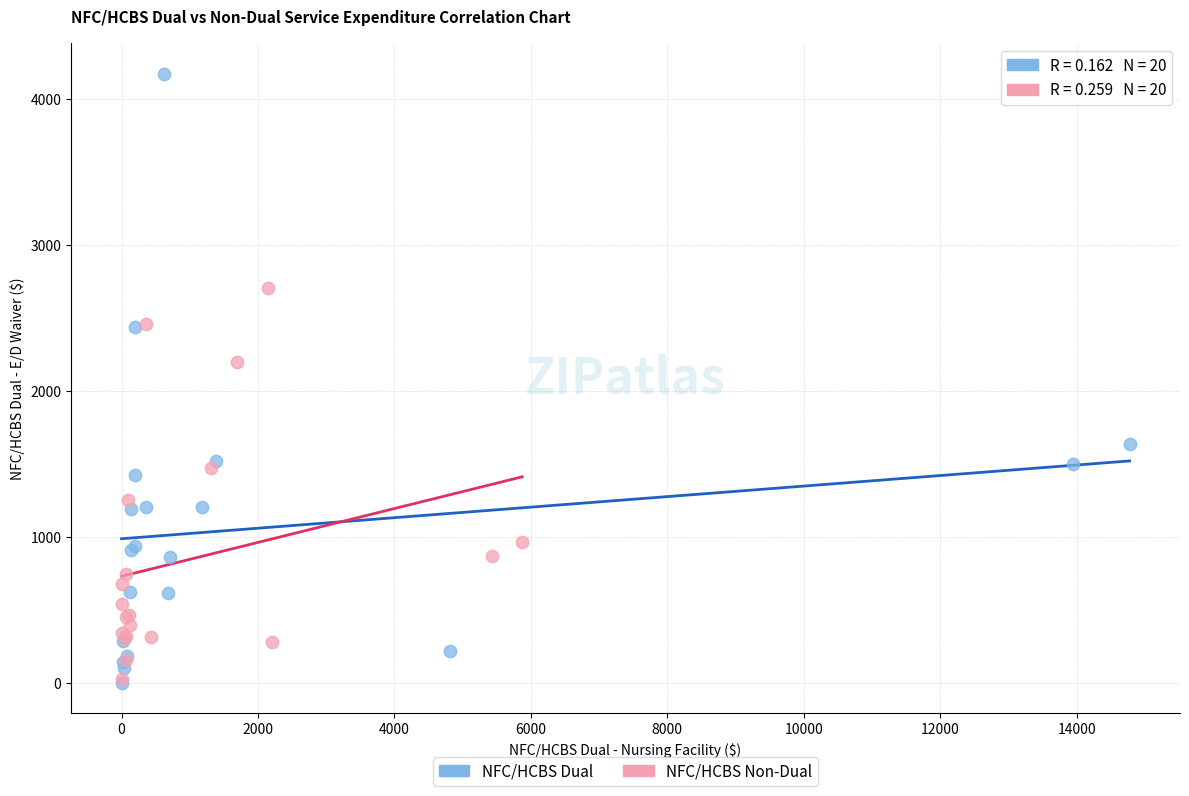

Which series reaches the maximum Y coordinate?

NFC/HCBS Dual